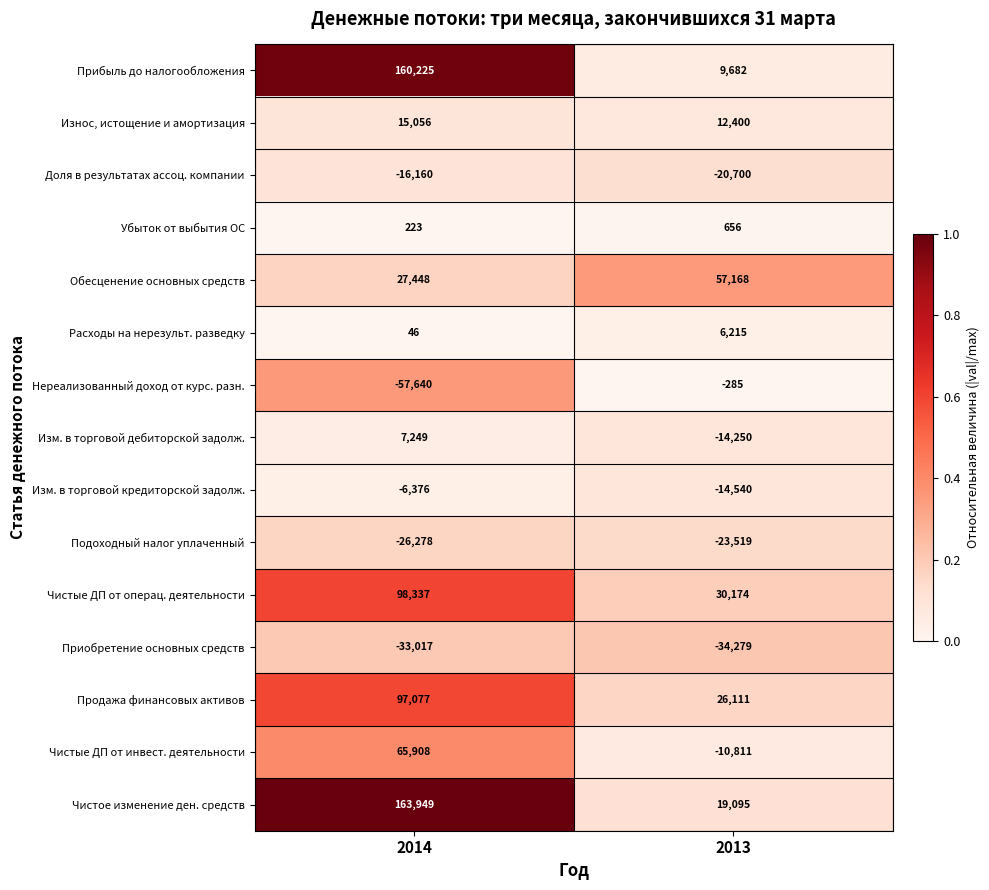

Reading left to right, transcribe all the data shown in this chart.

Прибыль до налогообложения: 160225	9682
Износ, истощение и амортизация: 15056	12400
Доля в результатах ассоц. компании: -16160	-20700
Убыток от выбытия ОС: 223	656
Обесценение основных средств: 27448	57168
Расходы на нерезульт. разведку: 46	6215
Нереализованный доход от курс. разн.: -57640	-285
Изм. в торговой дебиторской задолж.: 7249	-14250
Изм. в торговой кредиторской задолж.: -6376	-14540
Подоходный налог уплаченный: -26278	-23519
Чистые ДП от операц. деятельности: 98337	30174
Приобретение основных средств: -33017	-34279
Продажа финансовых активов: 97077	26111
Чистые ДП от инвест. деятельности: 65908	-10811
Чистое изменение ден. средств: 163949	19095